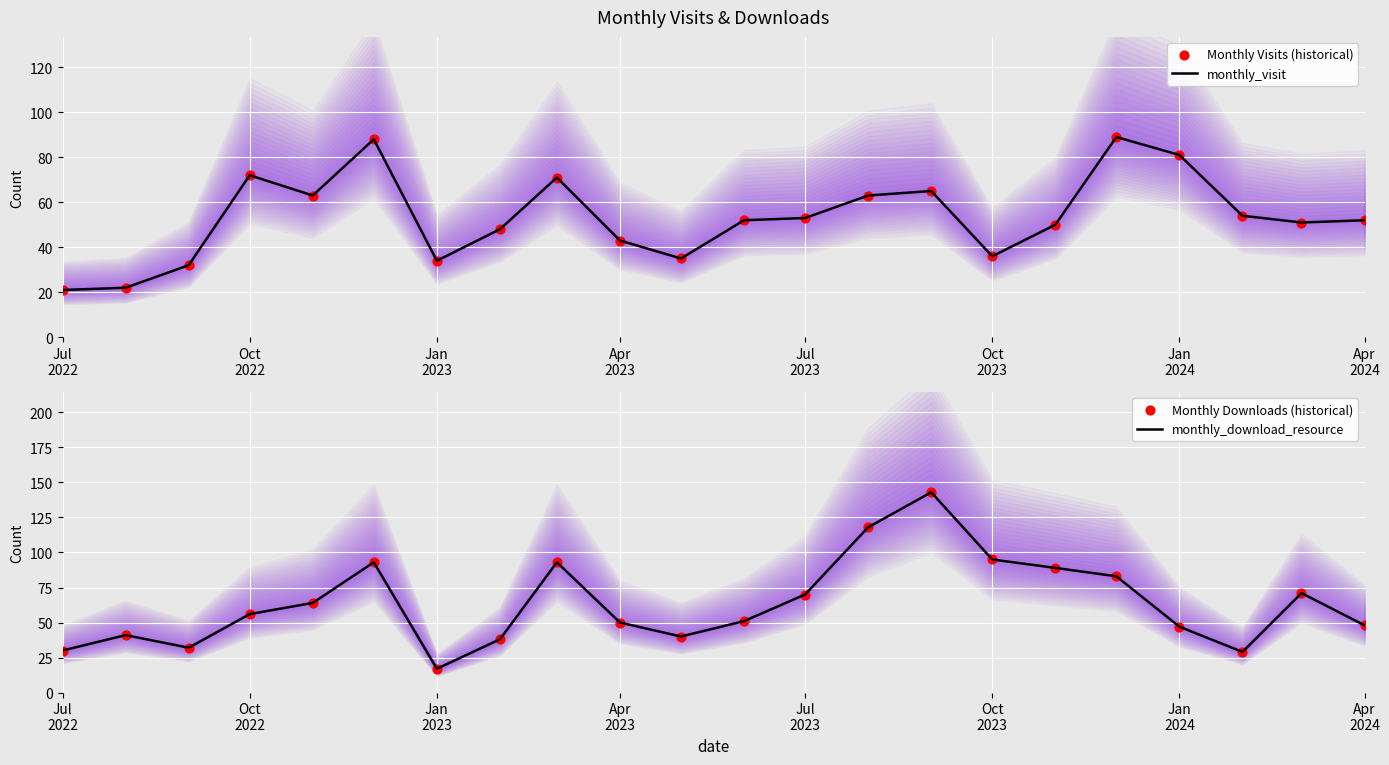

Which series has the largest total across all categories?

monthly_download_resource